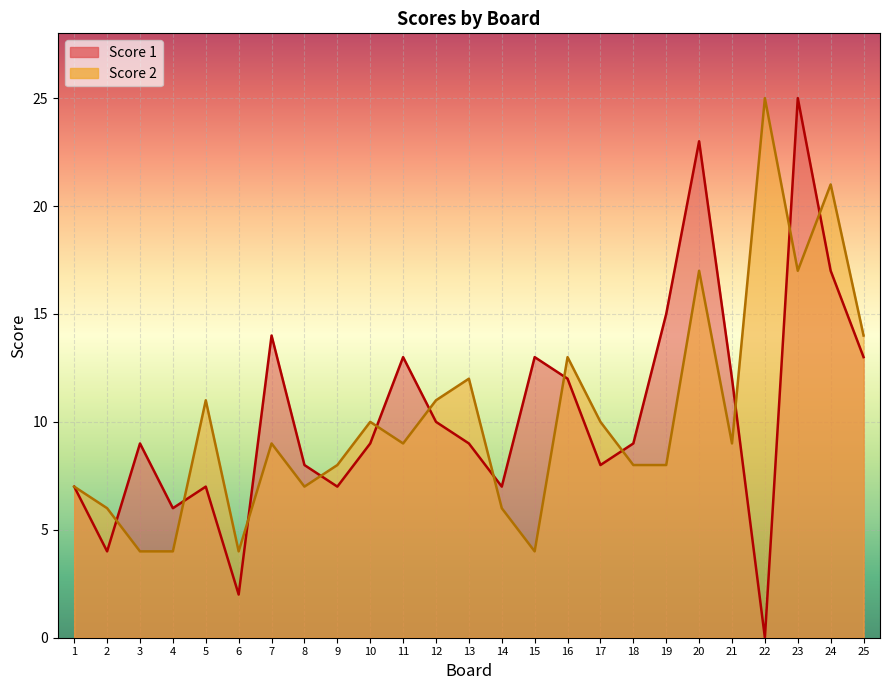

True or false: Score 2 has more than 1 points higher than both neighbors.

True